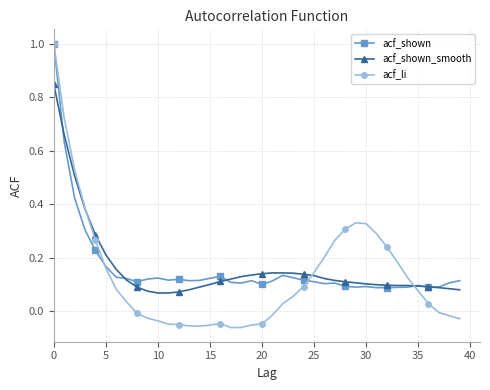

Is this an area chart (filled region under the line)?

No